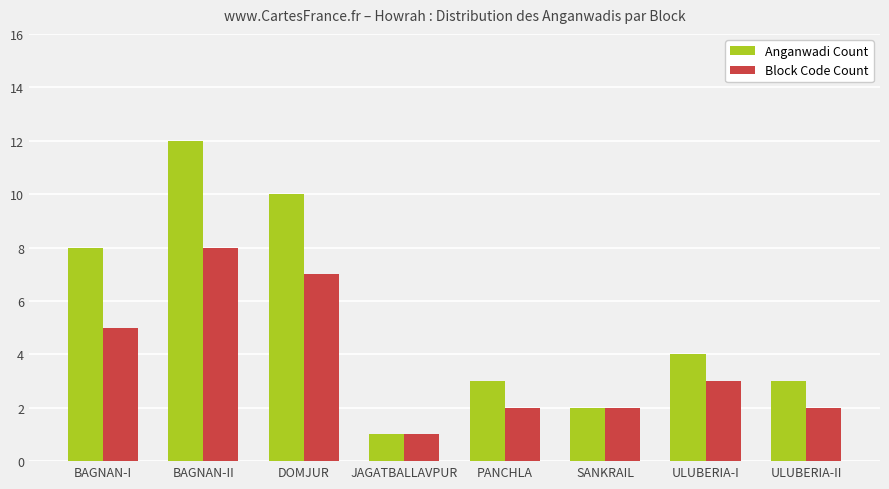

Which series has the largest total across all categories?

Anganwadi Count